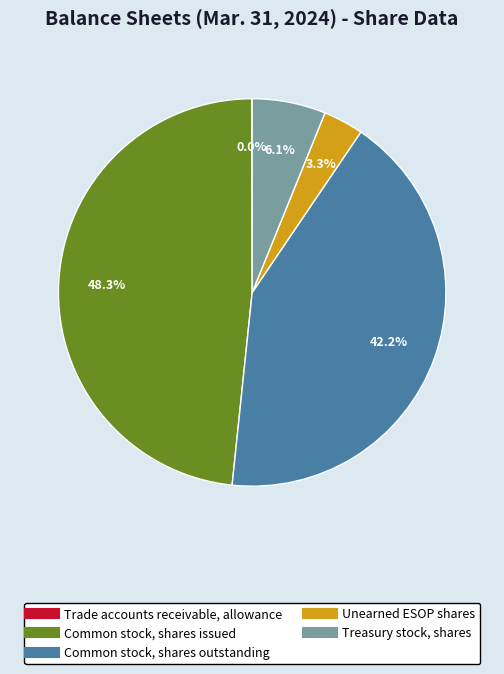

Is there a majority slice in this chart?

No